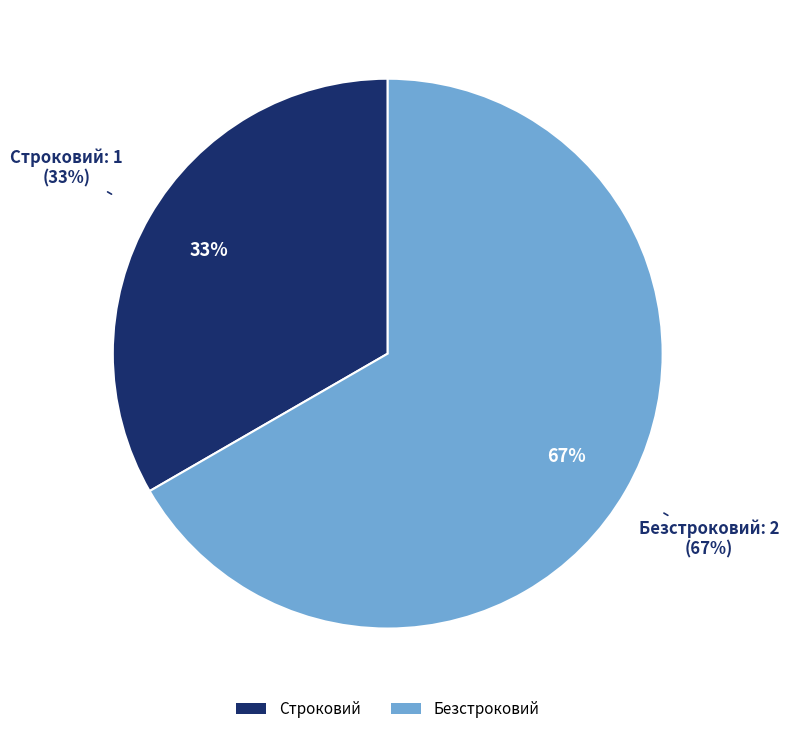

Count the number of slices in the pie.

2